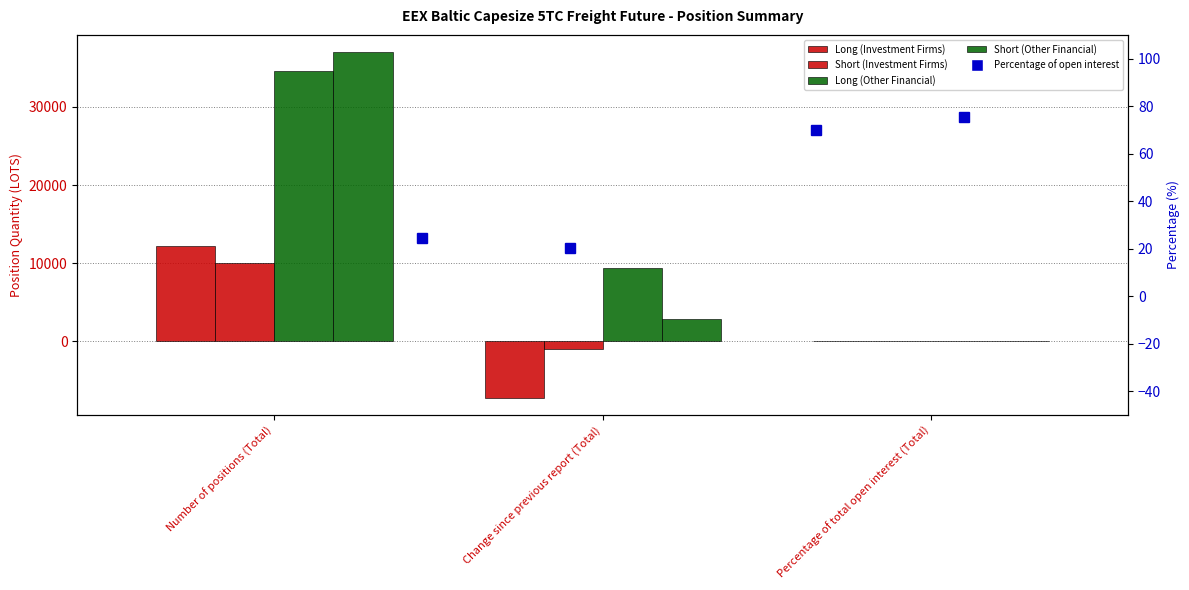

List the labels in order of Long (Other Financial) value, largest first.

Number of positions (Total), Change since previous report (Total), Percentage of total open interest (Total)